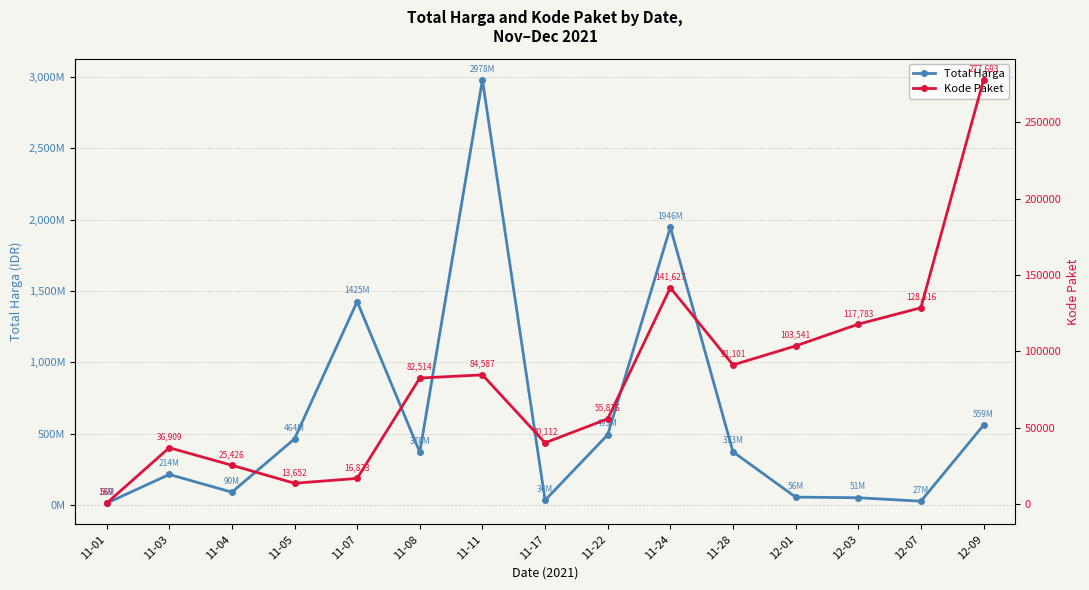

What is the label of the 3rd point from the left?

11-04